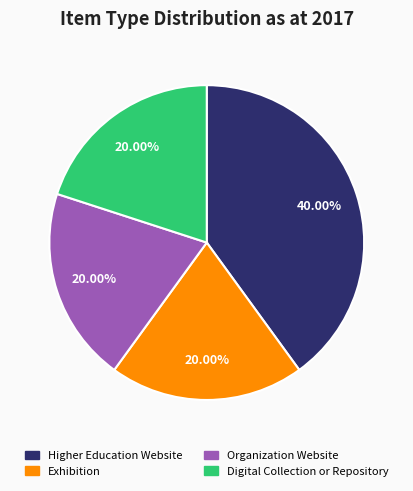

What percentage is NOT represented by Higher Education Website?

60.0%